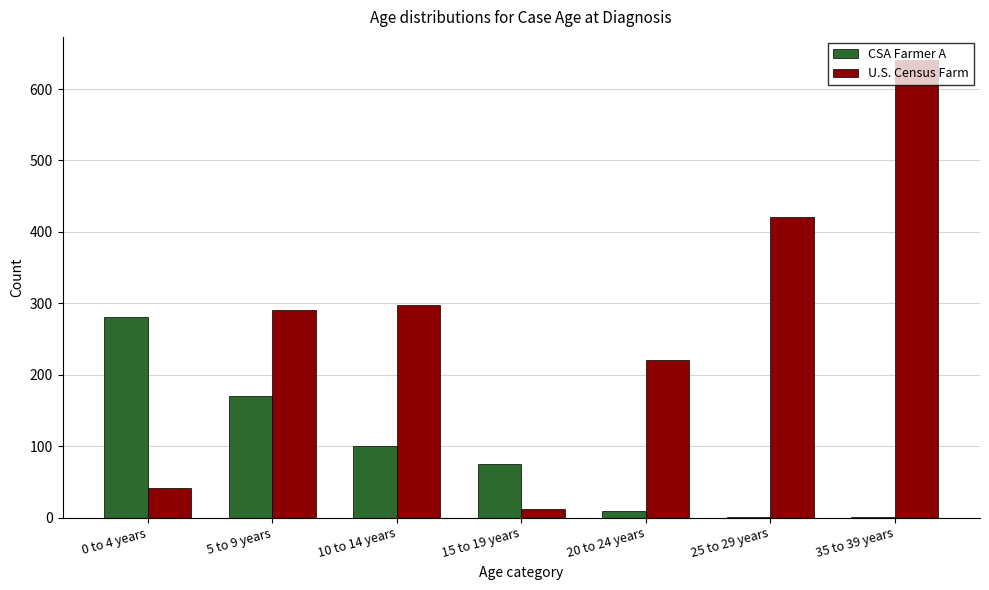

Which category has the highest value across all series?

35 to 39 years